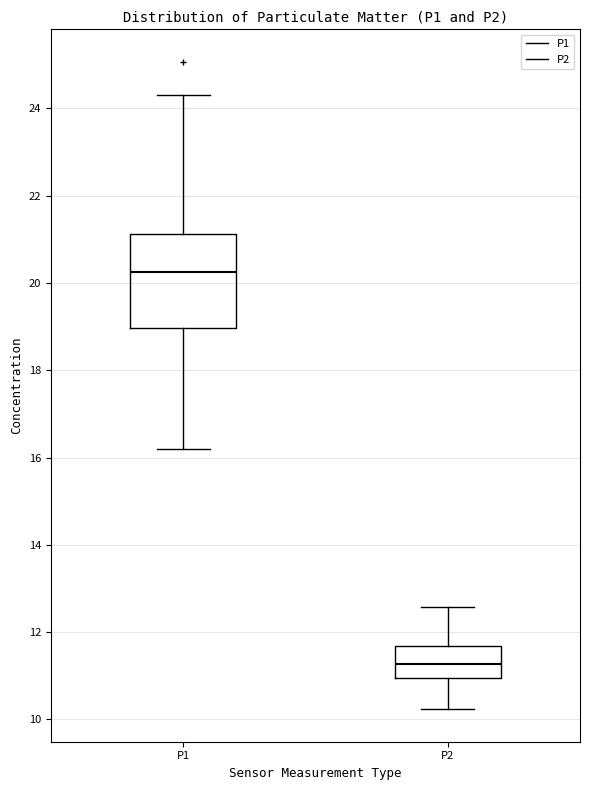

Which box's median line is the lowest?

P2